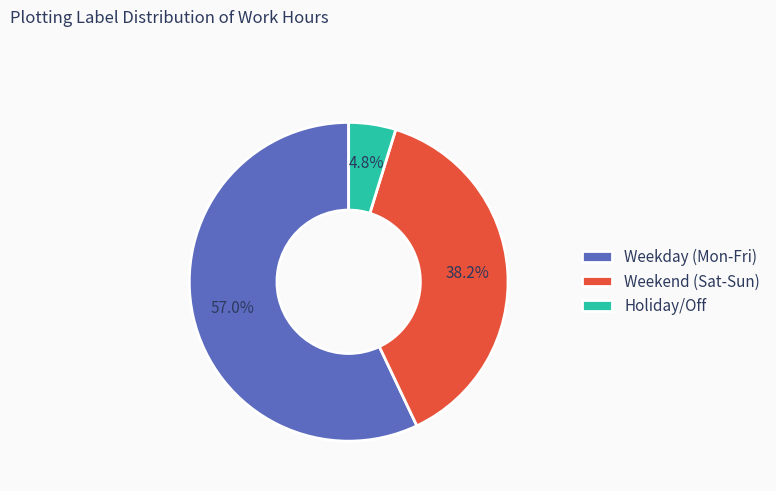

Which slice is the smallest?

Holiday/Off